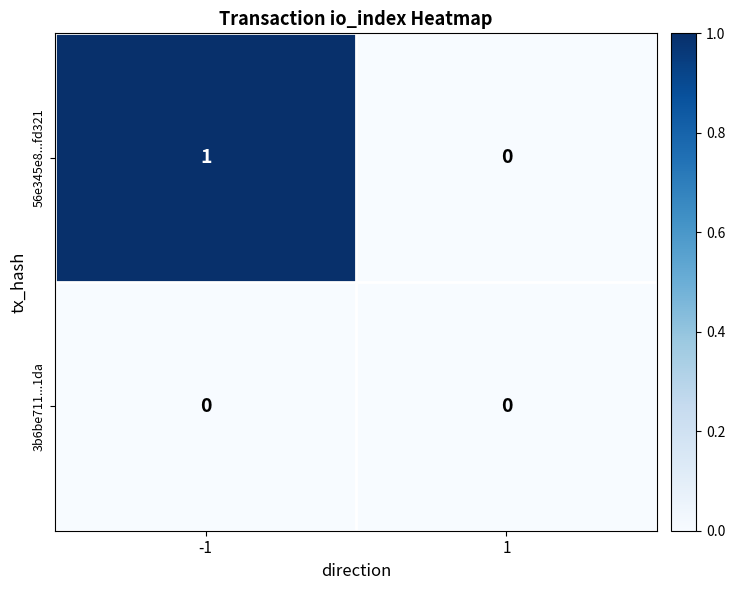

How many categories are shown in the chart?

2